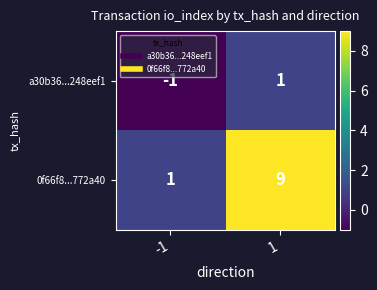

Reading left to right, extract all data points from this chart.

a30b36...248eef1: -1	1
0f66f8...772a40: 1	9